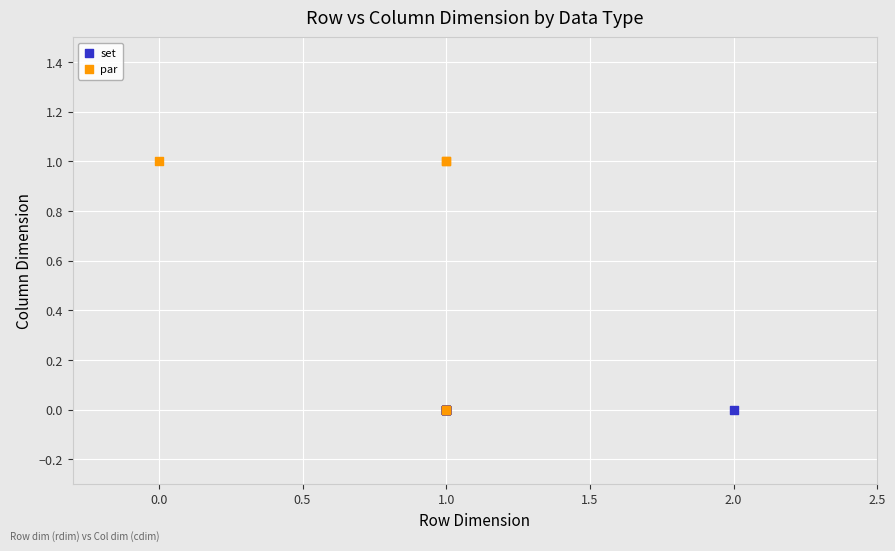

Which series contains the highest Y value?

par